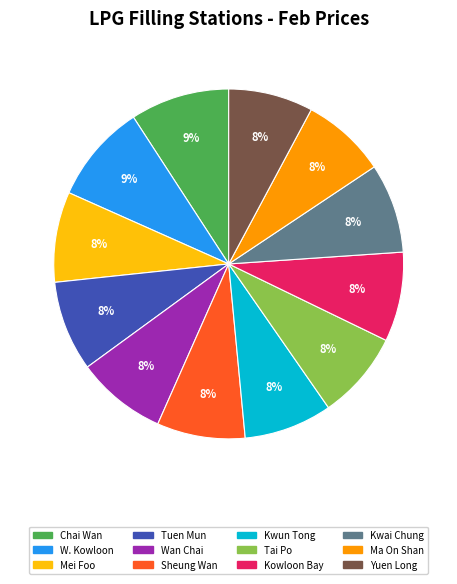

How many segments does this pie chart have?

12